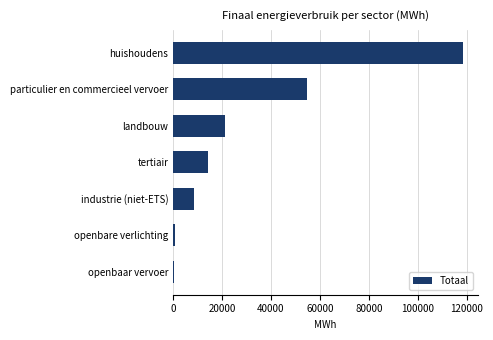

What is the label of the 6th bar from the bottom?

particulier en commercieel vervoer